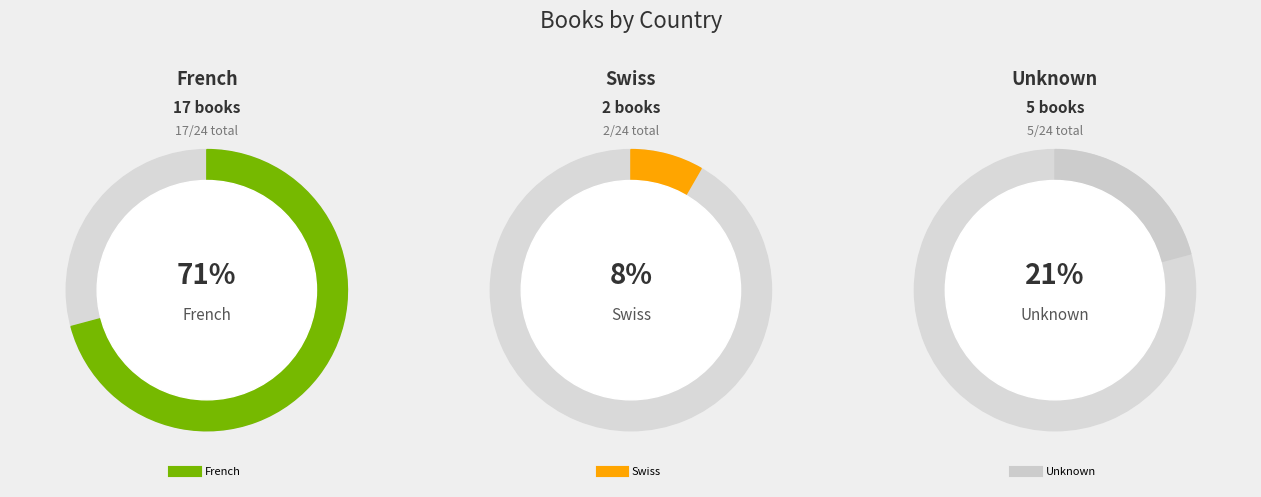

To the nearest percent, what is the difference between the largest and smallest slice percentages?

62%